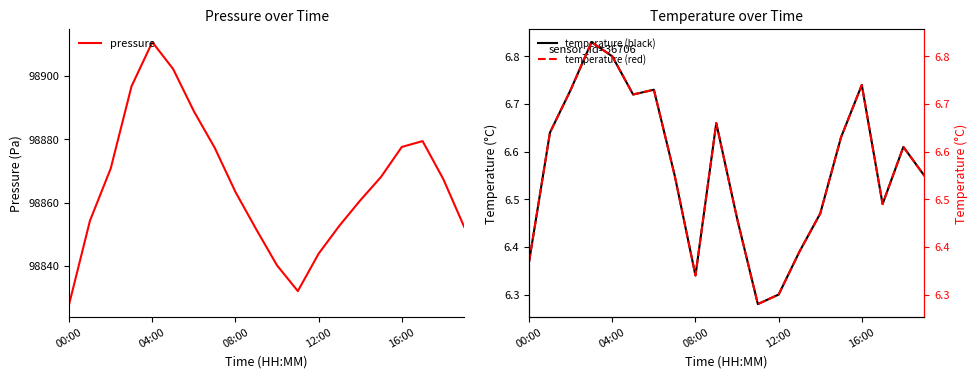

Reading right to left, extract all data points from this chart.

pressure: 98852.4	98867.4	98879.4	98877.6	98868.1	98860.7	98852.8	98843.9	98832.1	98840.2	98851.6	98863.4	98877.3	98888.8	98902.2	98910.7	98896.7	98870.8	98854.3	98828.0
temperature (black): 6.5	6.6	6.5	6.7	6.6	6.5	6.4	6.3	6.3	6.5	6.7	6.3	6.5	6.7	6.7	6.8	6.8	6.7	6.6	6.4
temperature (red): 6.5	6.6	6.5	6.7	6.6	6.5	6.4	6.3	6.3	6.5	6.7	6.3	6.5	6.7	6.7	6.8	6.8	6.7	6.6	6.4